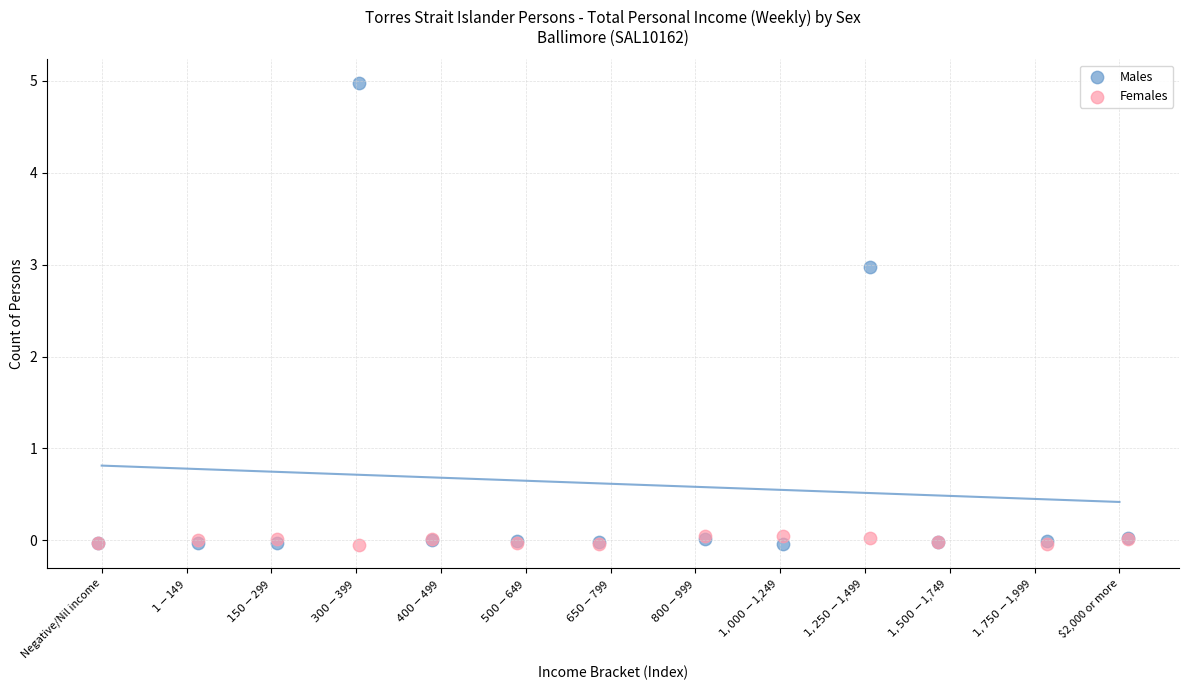

What is the X range (max minus min) for the scatter plot?

12.1